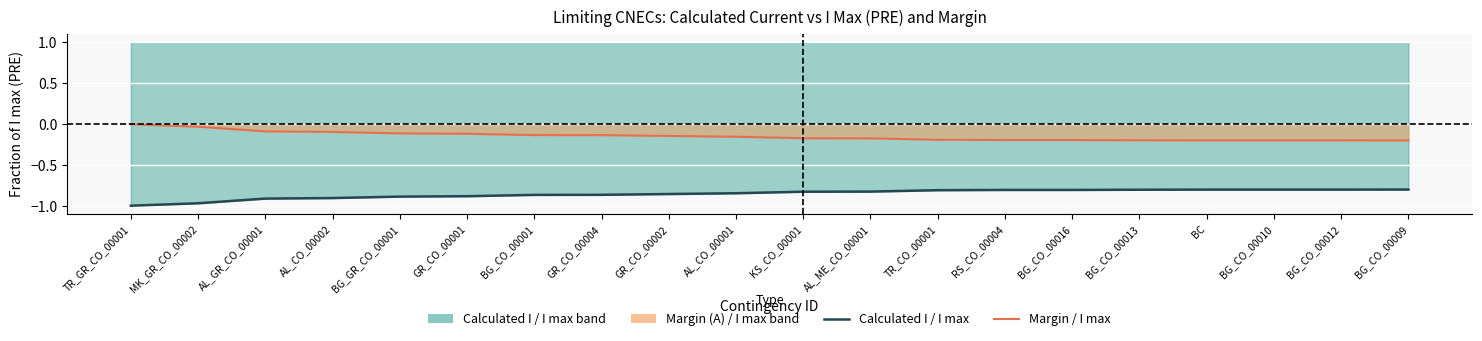

What is the label of the 20th point from the left?

BG_CO_00009